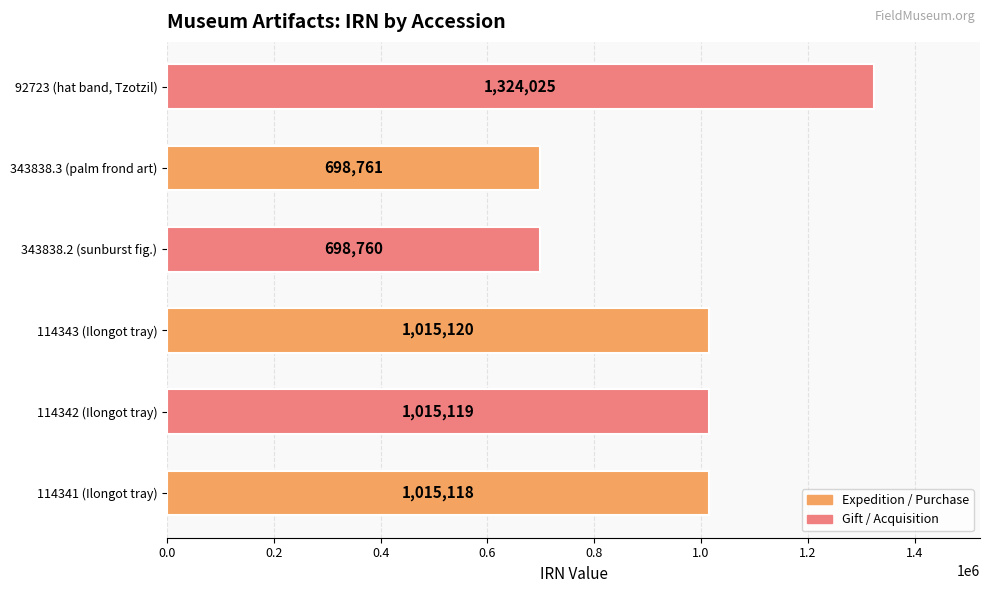

True or false: the data shows 1324025 at 92723 (hat band, Tzotzil).

True